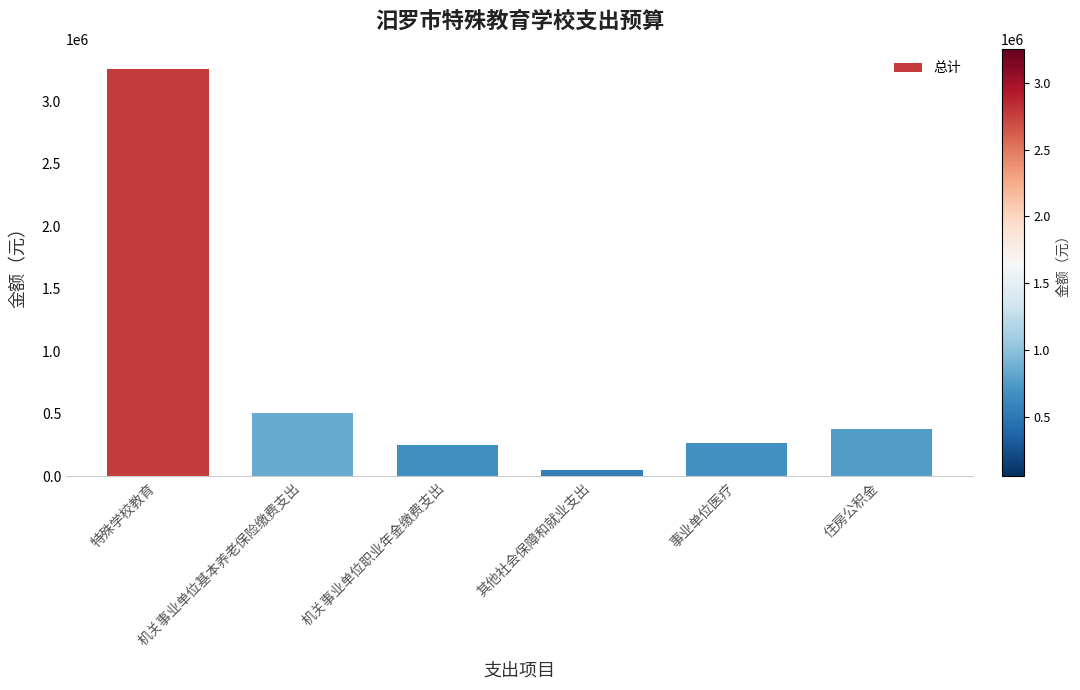

At which category does the chart reach its minimum across all series?

其他社会保障和就业支出